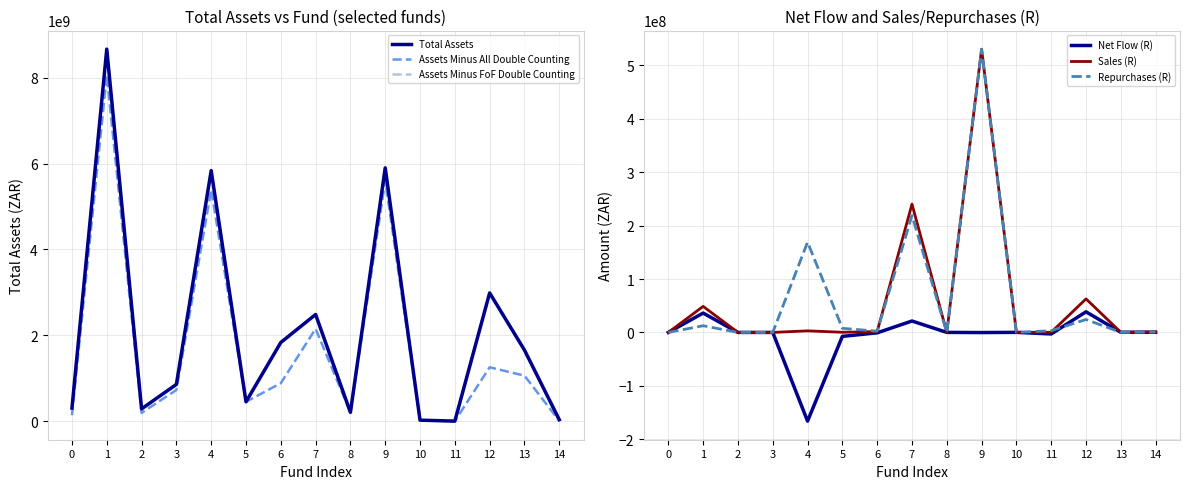

How many values in Repurchases (R) are above zero?

12